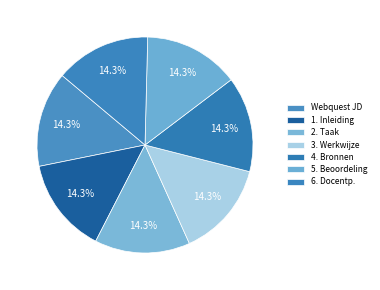

Count the number of slices in the pie.

7